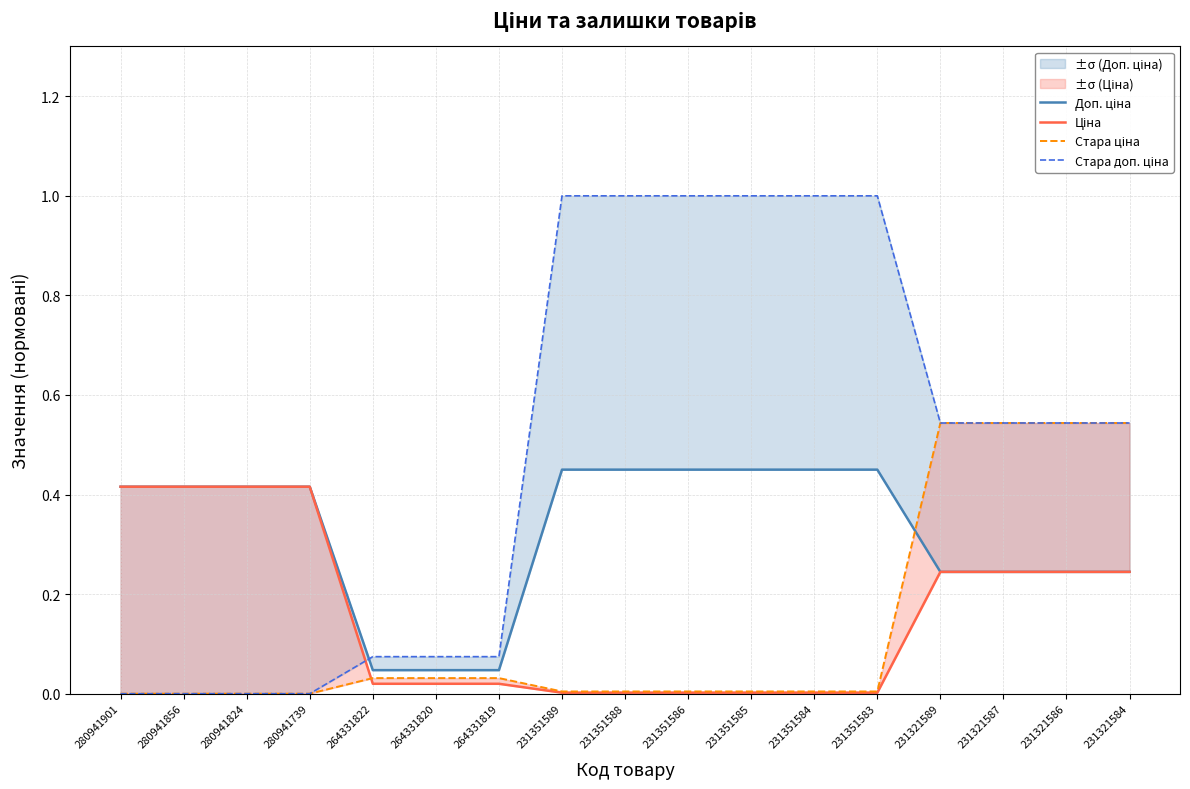

True or false: Ціна and Стара доп. ціна cross at least once.

True